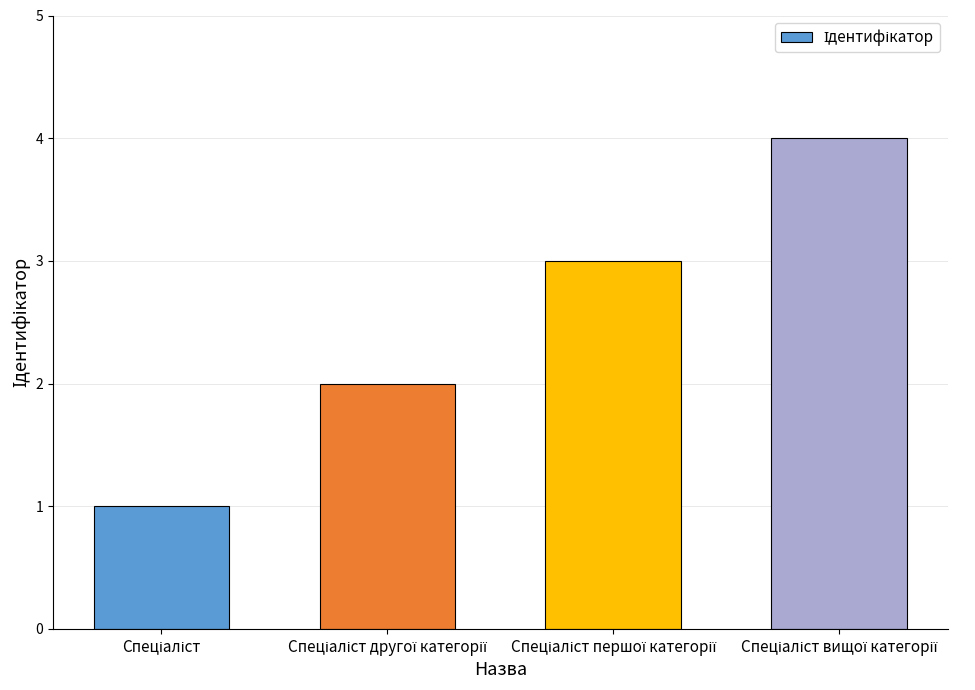

What is the maximum value shown in the chart?

4